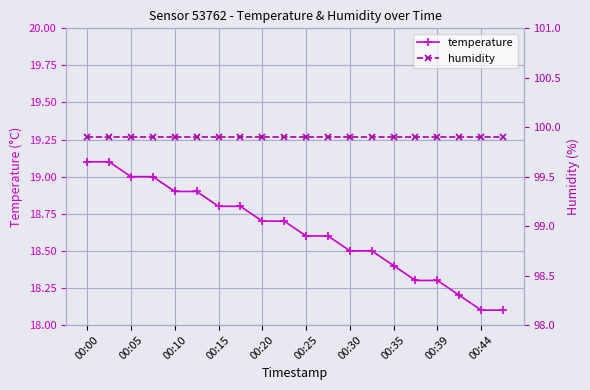

What is the maximum value for temperature?

19.1